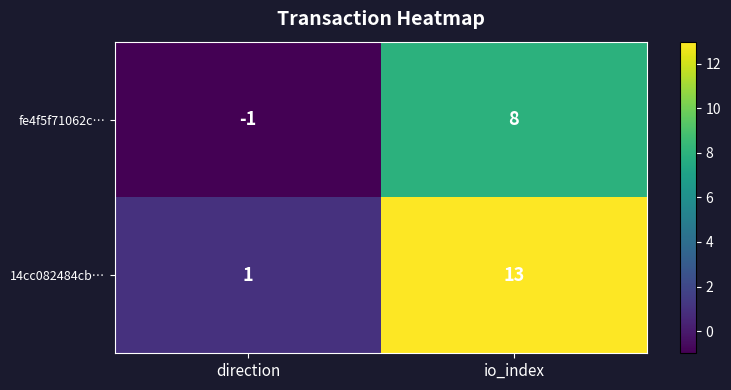

What is the smallest value displayed?

-1